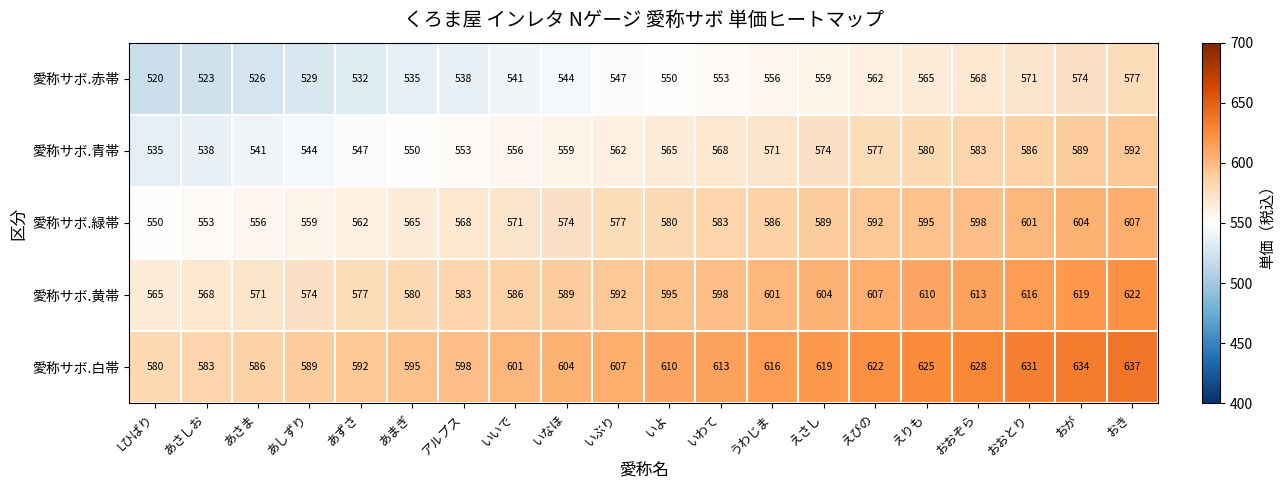

At how many categories does at least one series exceed 526?

20